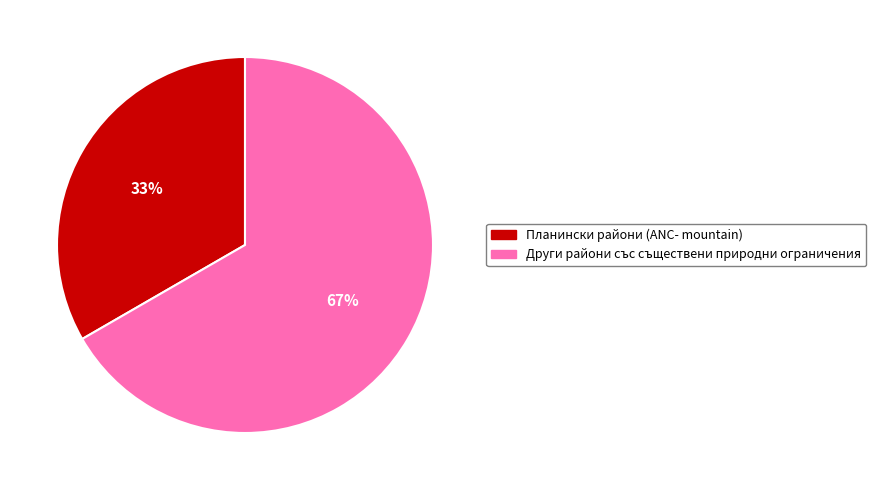

To the nearest percent, what is the combined percentage of Други райони със съществени природни ограничения and Планински райони (ANC- mountain)?

100%